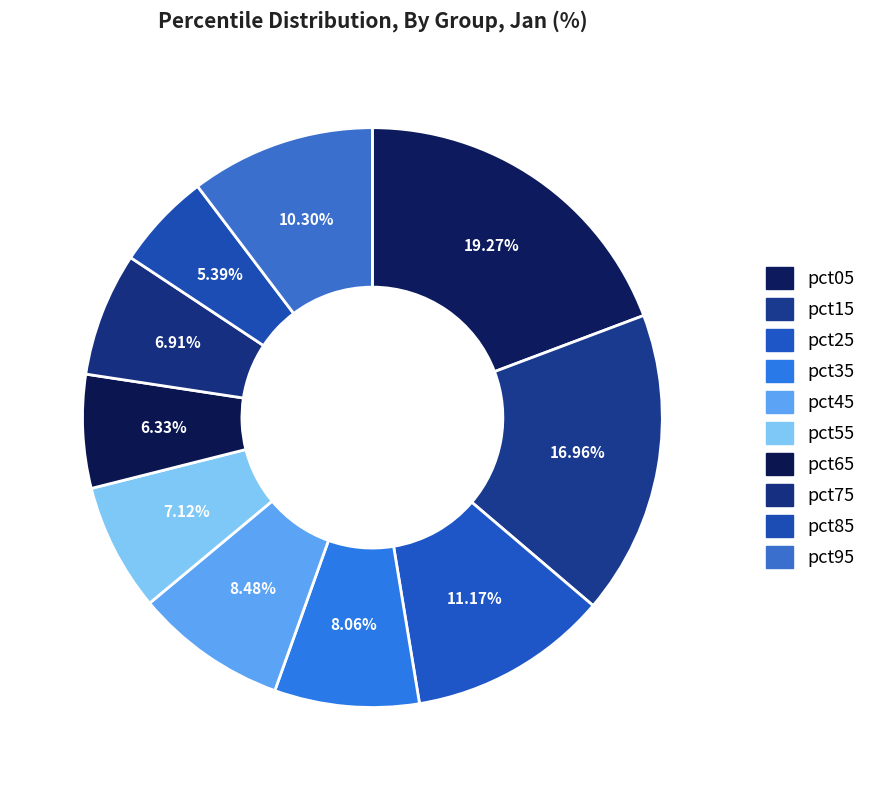

Do pct25 and pct65 together represent more than half of the pie?

No